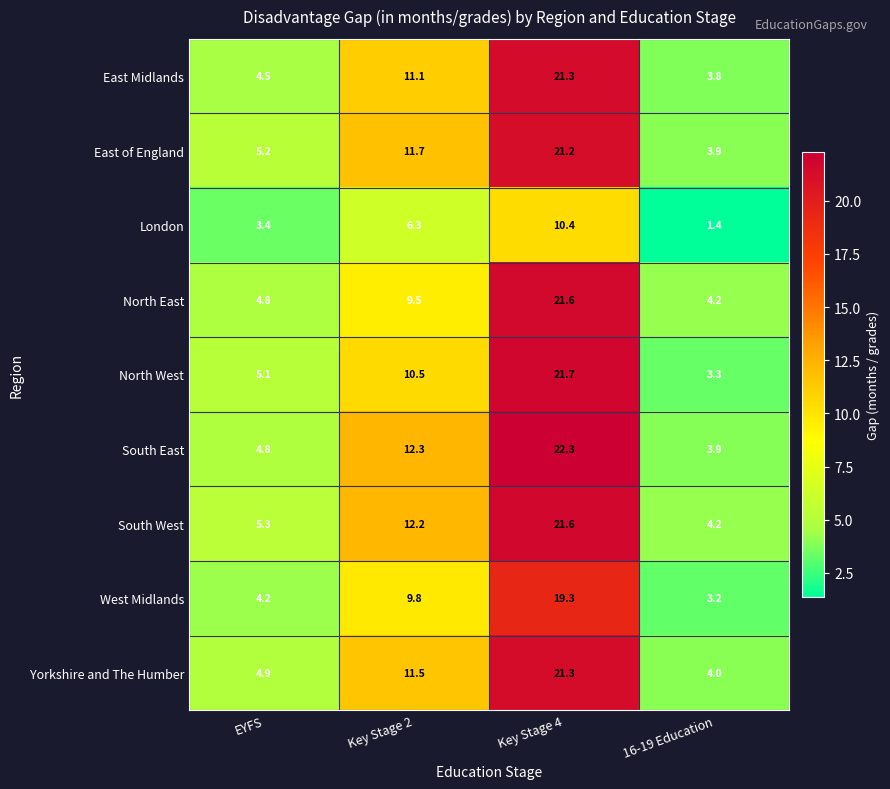

Is the value of North East at EYFS greater than the value of East of England at Key Stage 4?

No